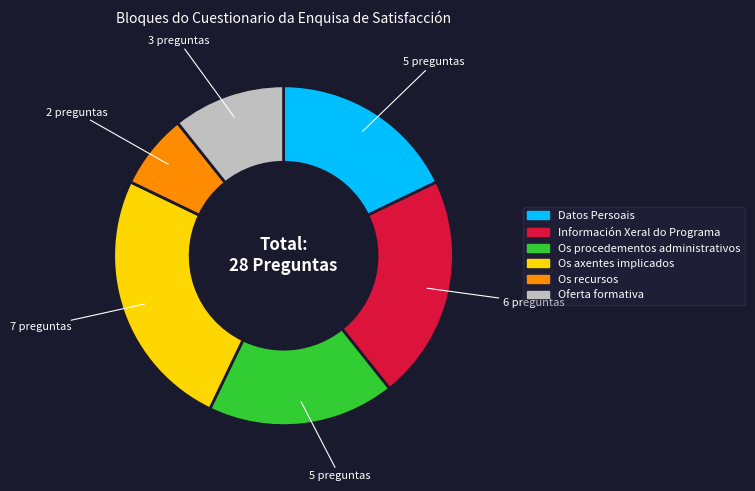

Is it true that Oferta formativa is 11% of the pie?

True